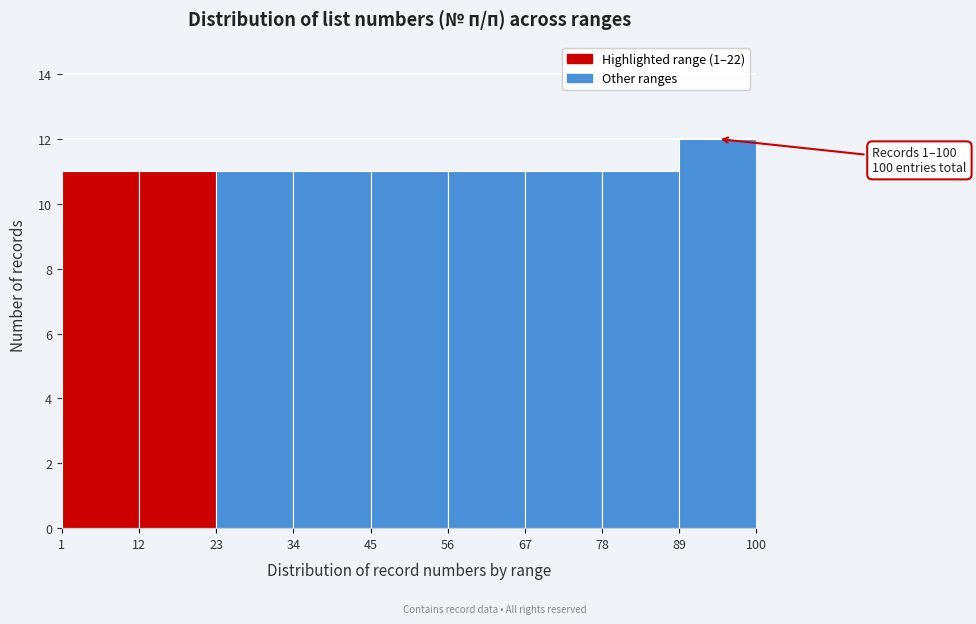

Which range on the x-axis has the tallest bar?

89 to 100